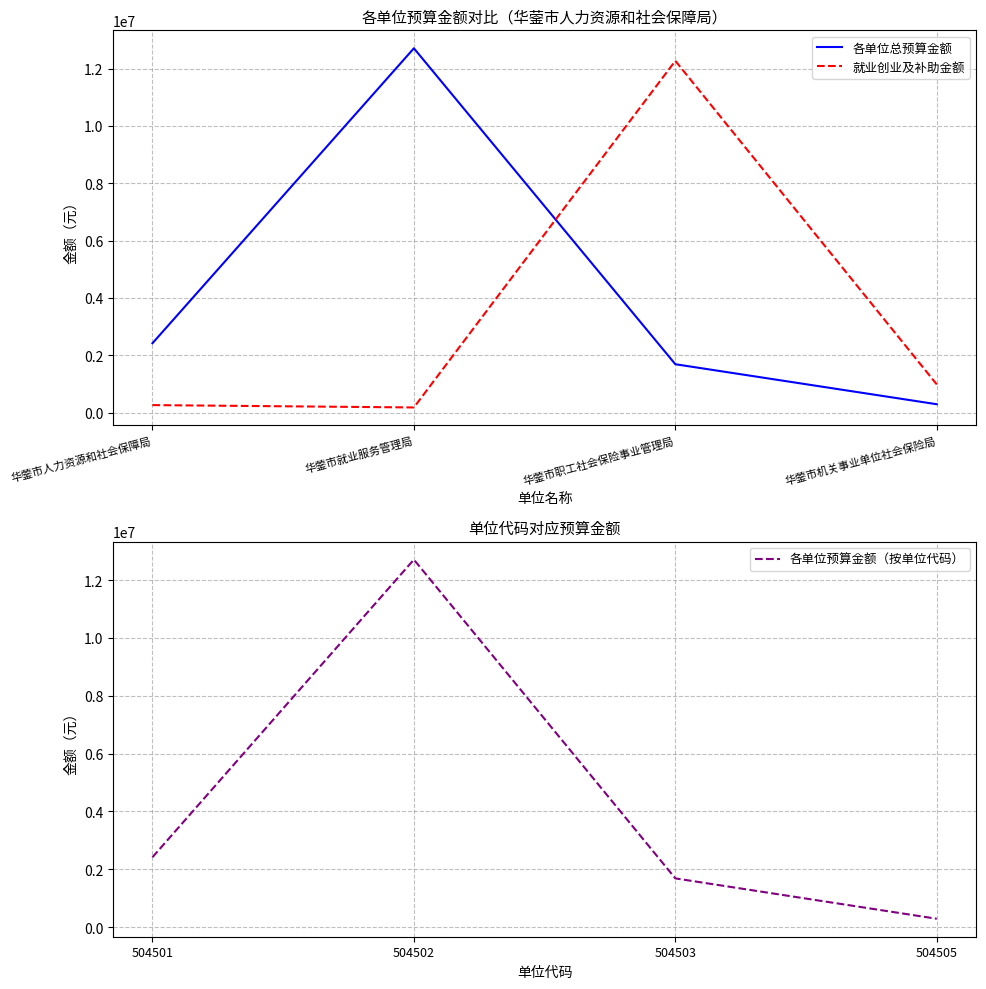

What is the sum of the 各单位总预算金额 values at 华蓥市就业服务管理局 and 华蓥市人力资源和社会保障局?

15124900